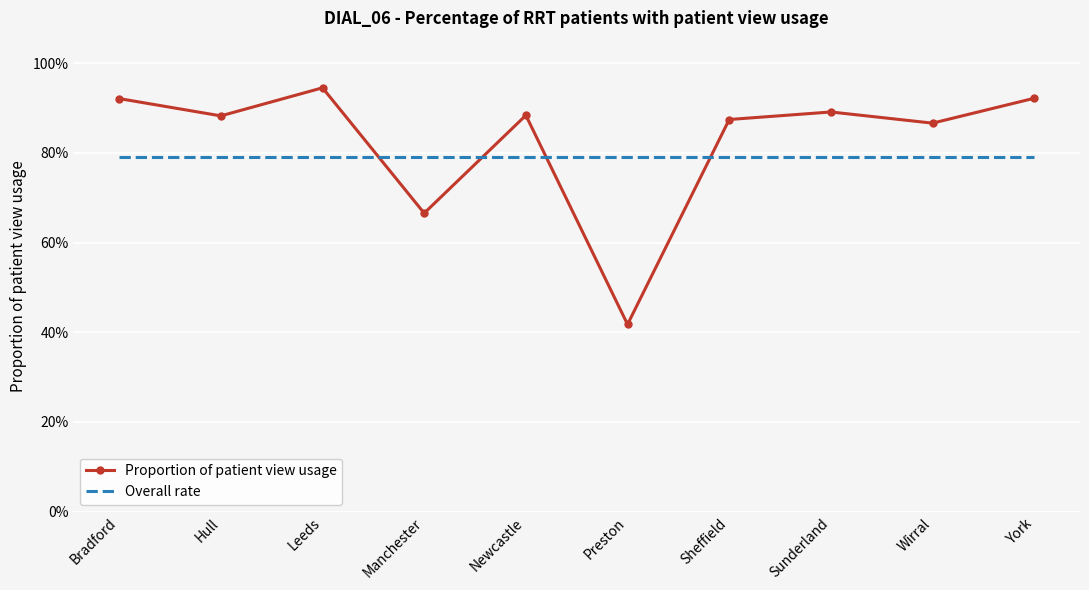

What is the label of the 8th point from the left?

Sunderland